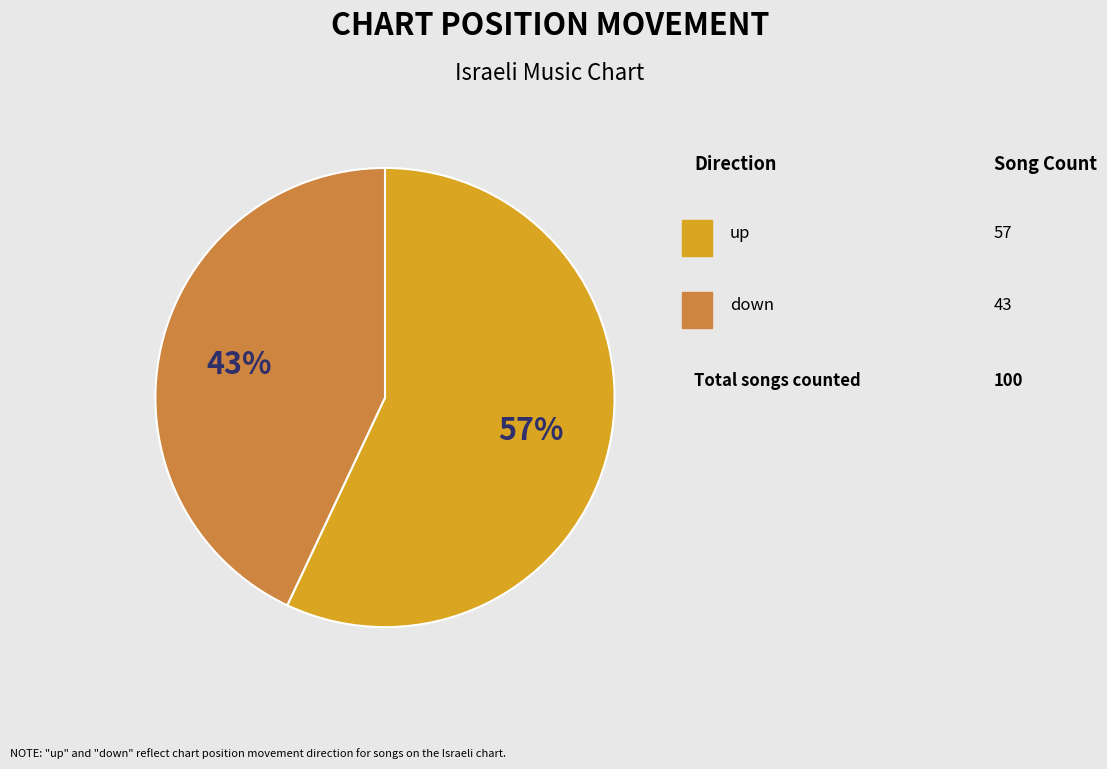

To the nearest percent, what is the average slice percentage?

50%